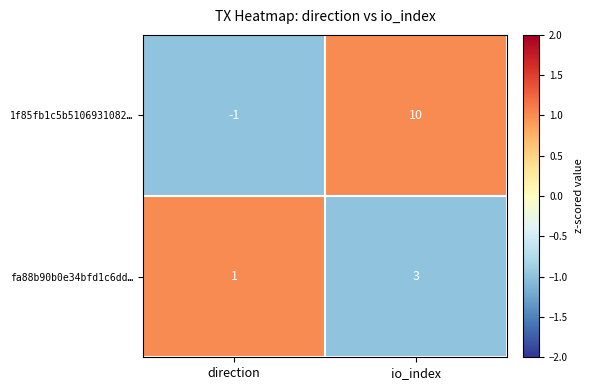

At which label does fa88b90b0e34bfd1c6dd… reach its minimum?

direction